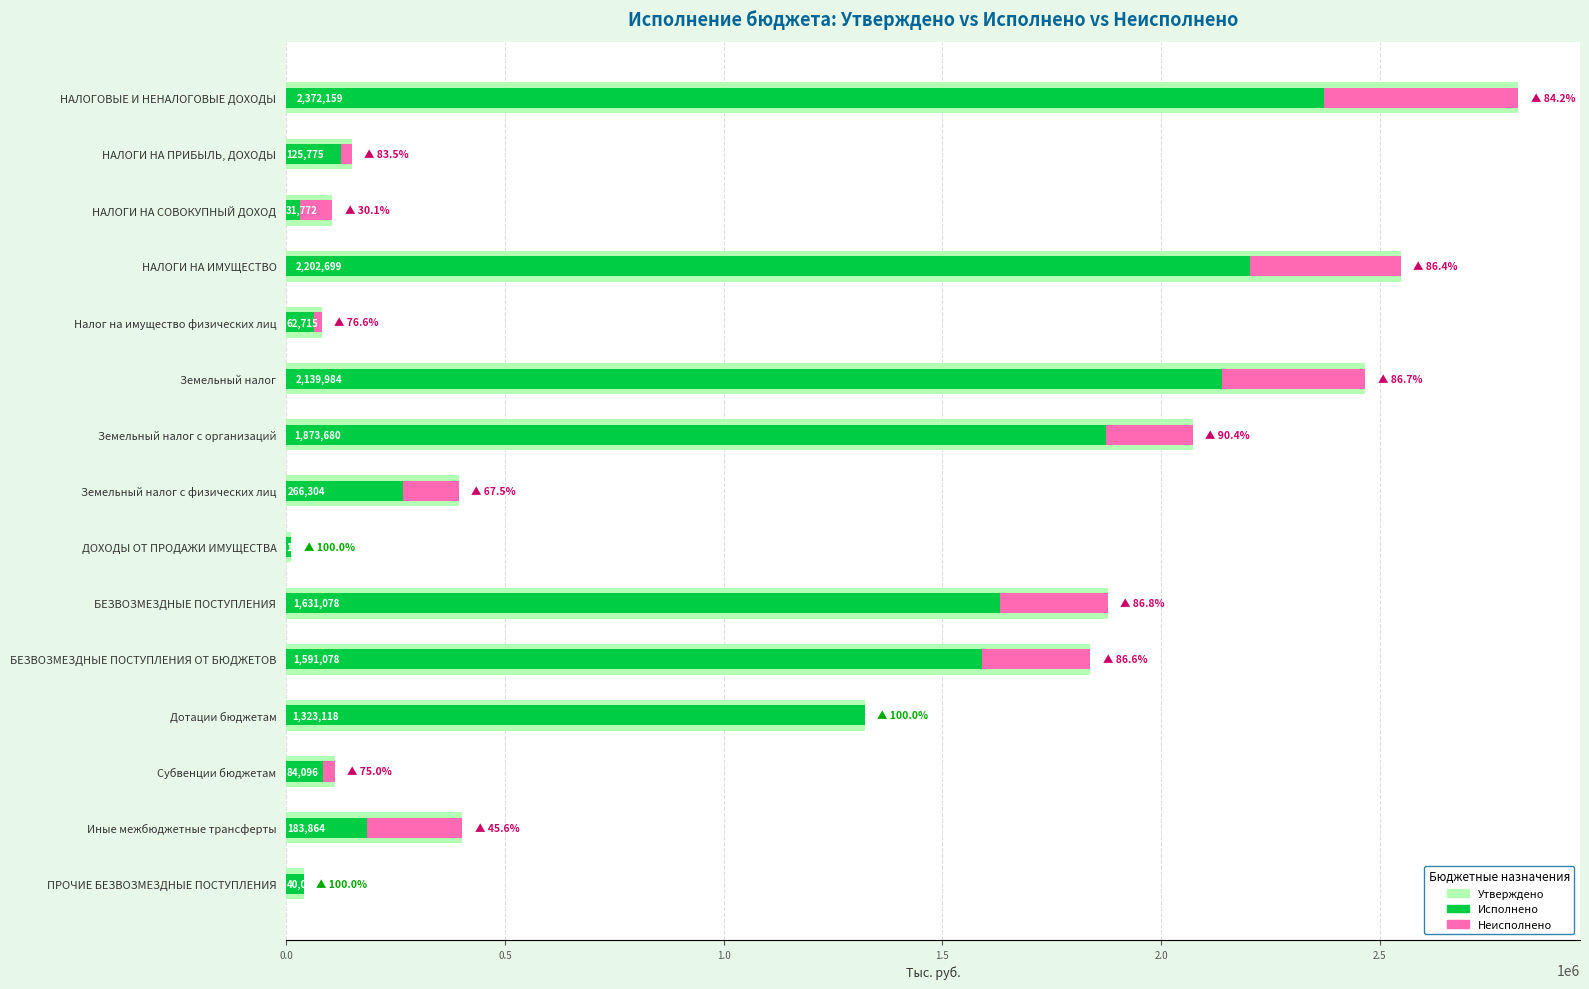

Is the value of Исполнено at 2.0 greater than the value of Неисполнено at 0.0?

No